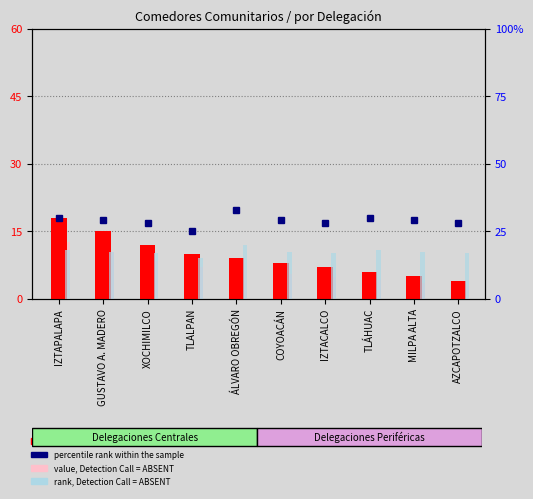

What is the label of the 1st bar from the right?

AZCAPOTZALCO